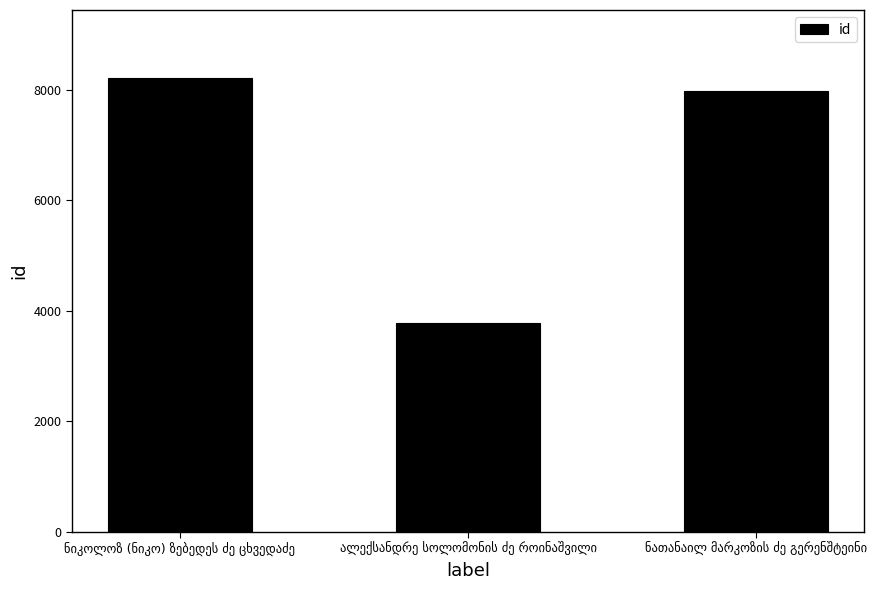

What is the sum of all values?

19977